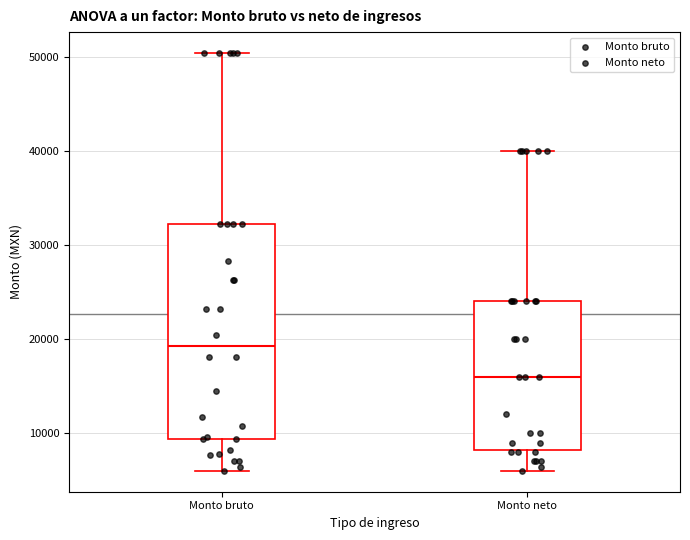

Which box is the tallest, from its lower edge to its upper edge?

Monto bruto